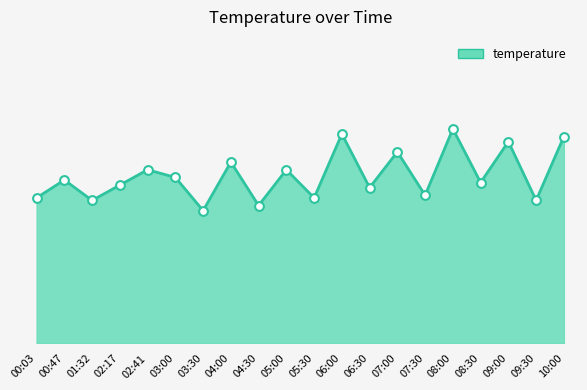

What is the ratio of the value at 07:00 to the value at 06:30?

1.2